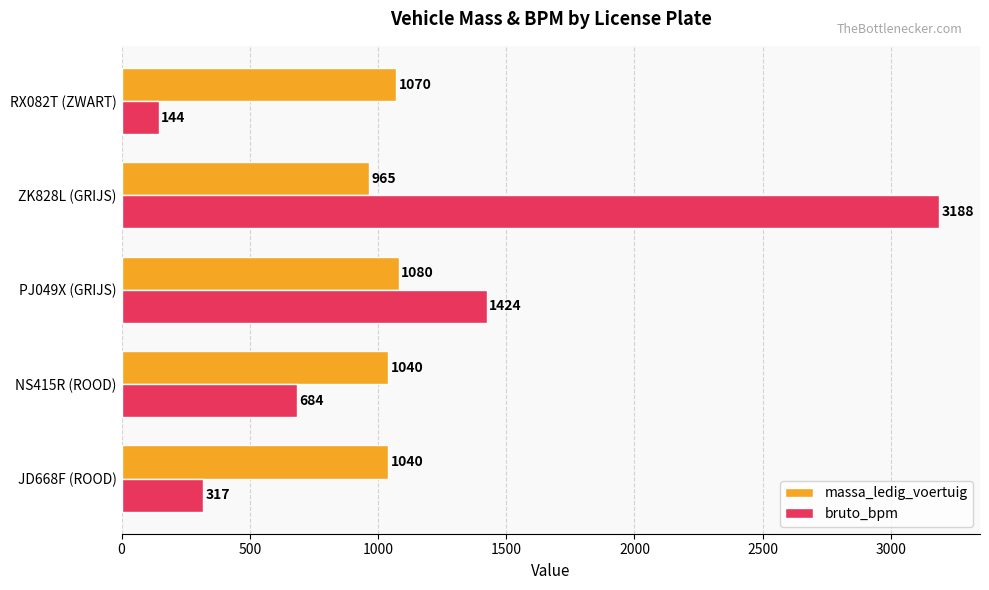

What is the smallest value displayed?

144